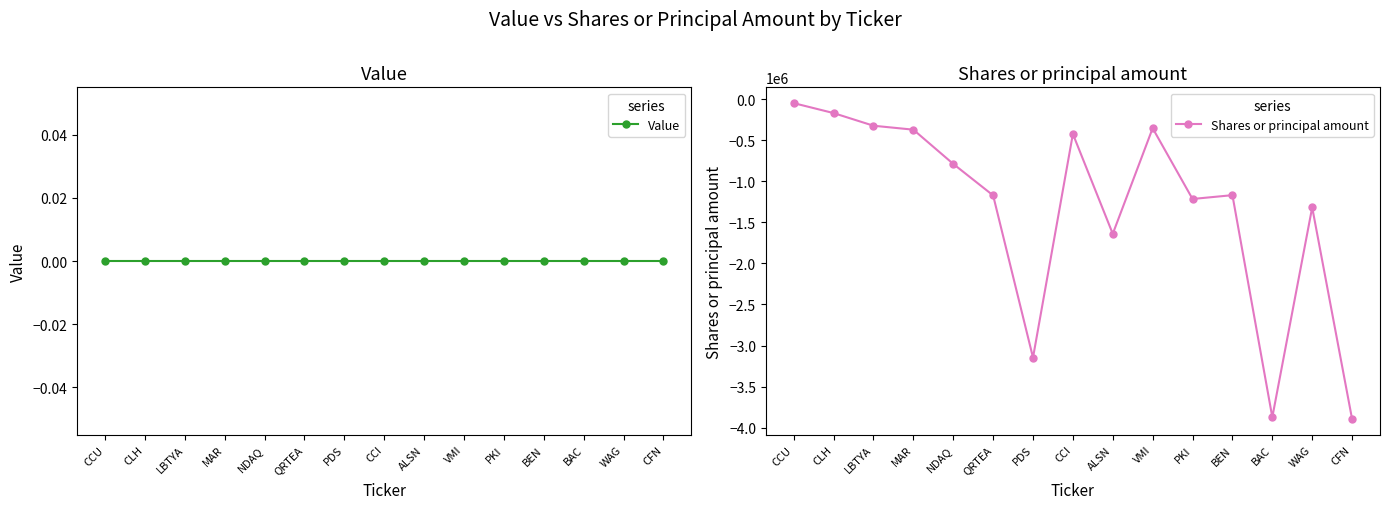

How many distinct data groups are displayed?

2